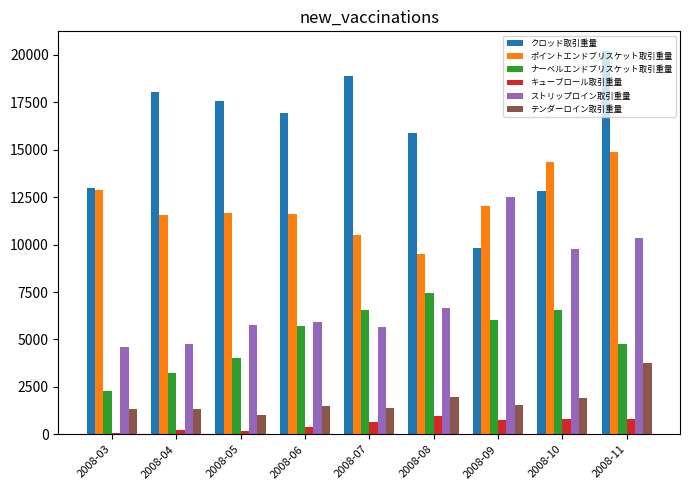

How many data points in ポイントエンドブリスケット取引重量 are less than 11657?

4